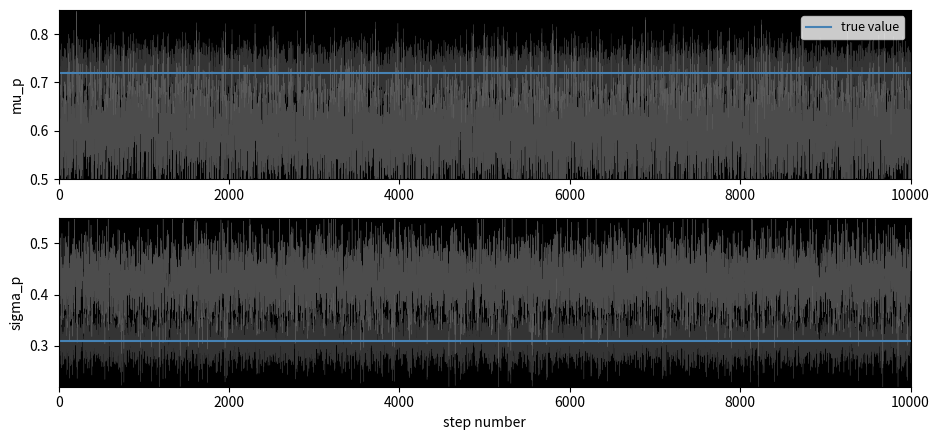

Is this an area chart (filled region under the line)?

No